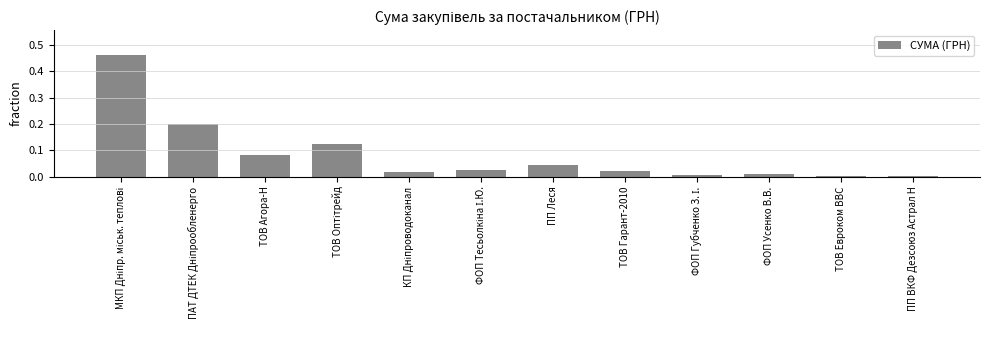

What is the label of the 7th bar from the left?

ПП Леся